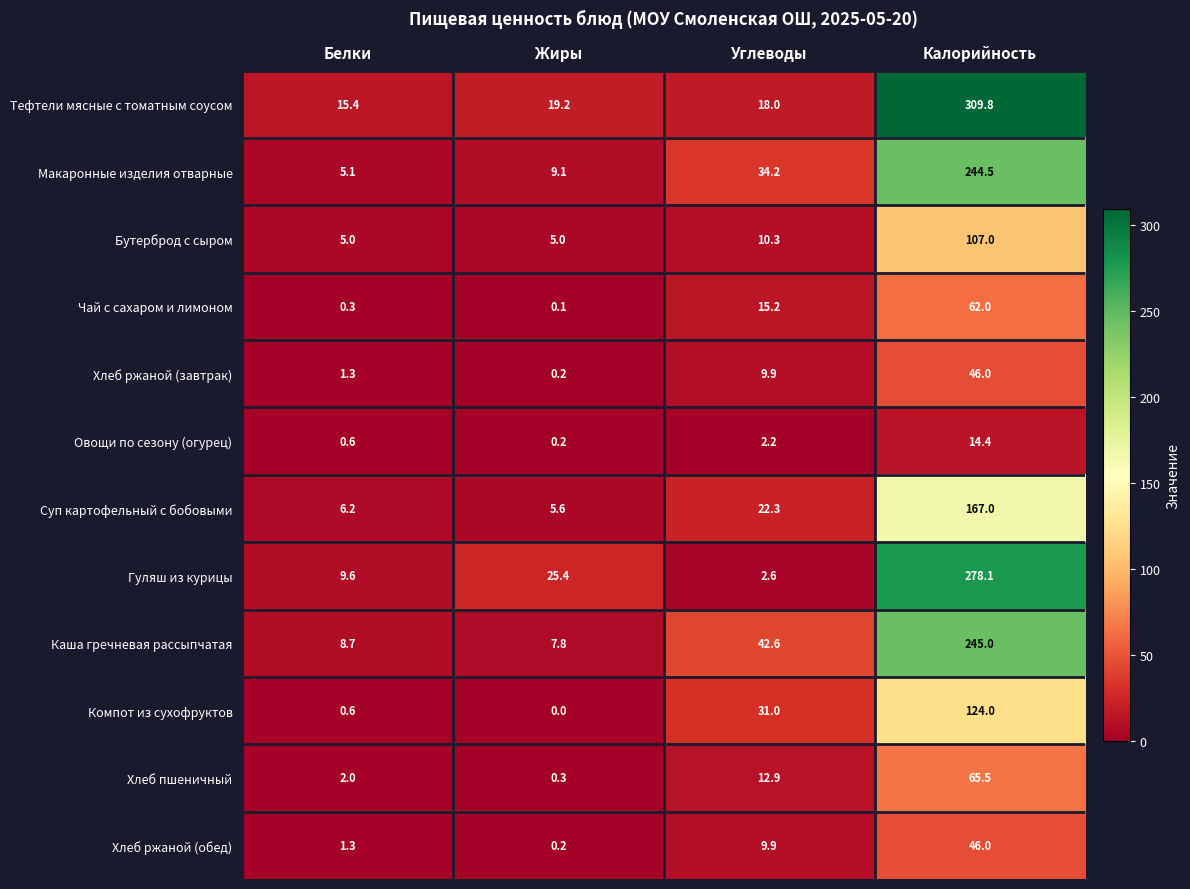

How many series are shown in this chart?

12